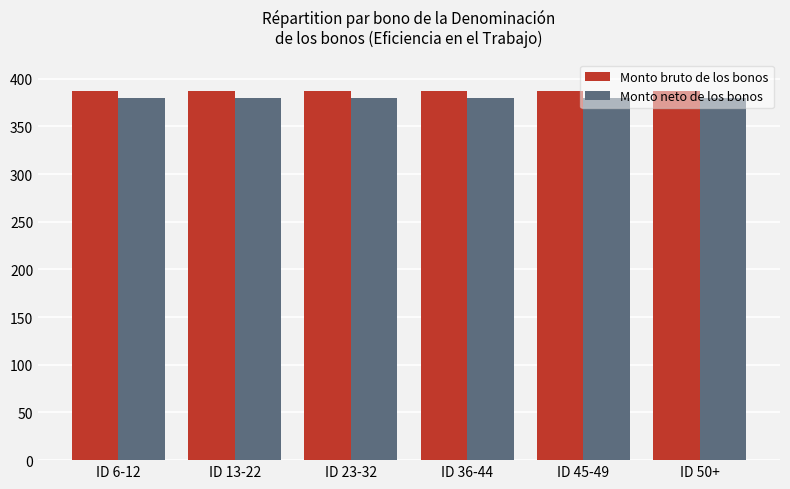

What is the value of the Monto bruto de los bonos bar at the 6th from the left?

386.9